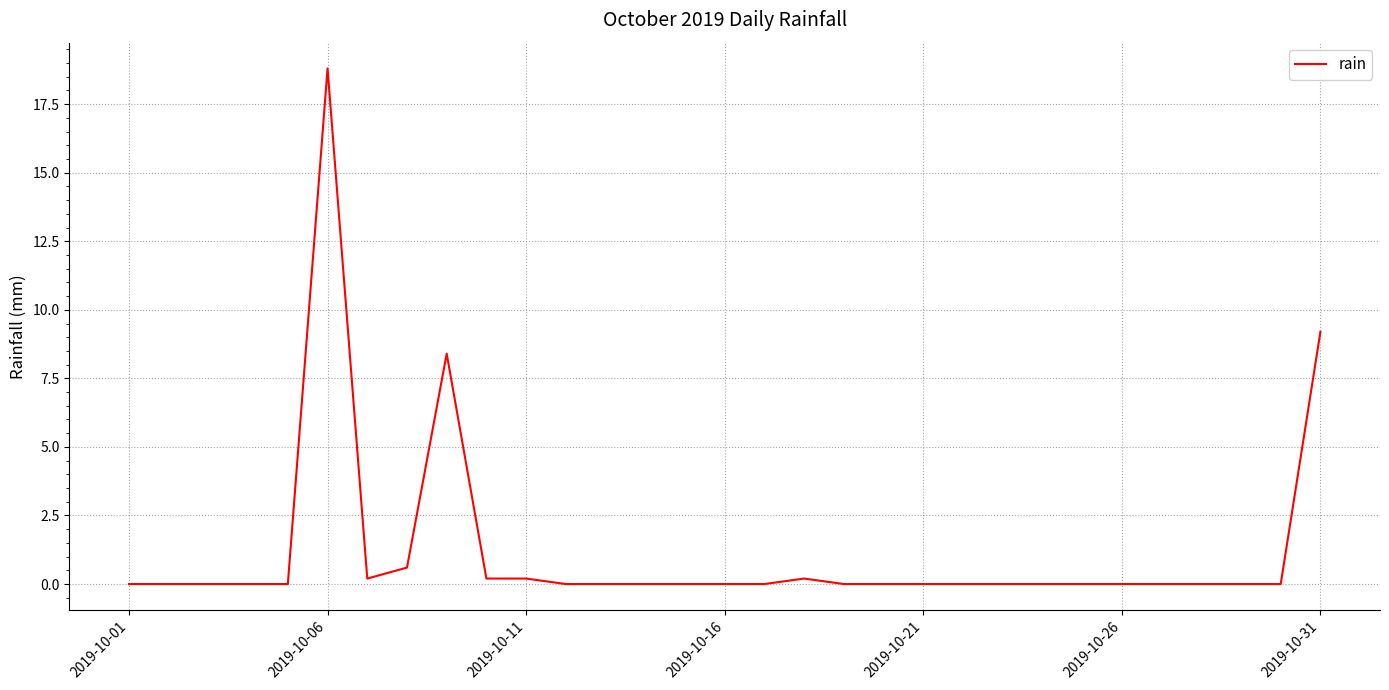

Does the chart display data point markers on the line(s)?

No